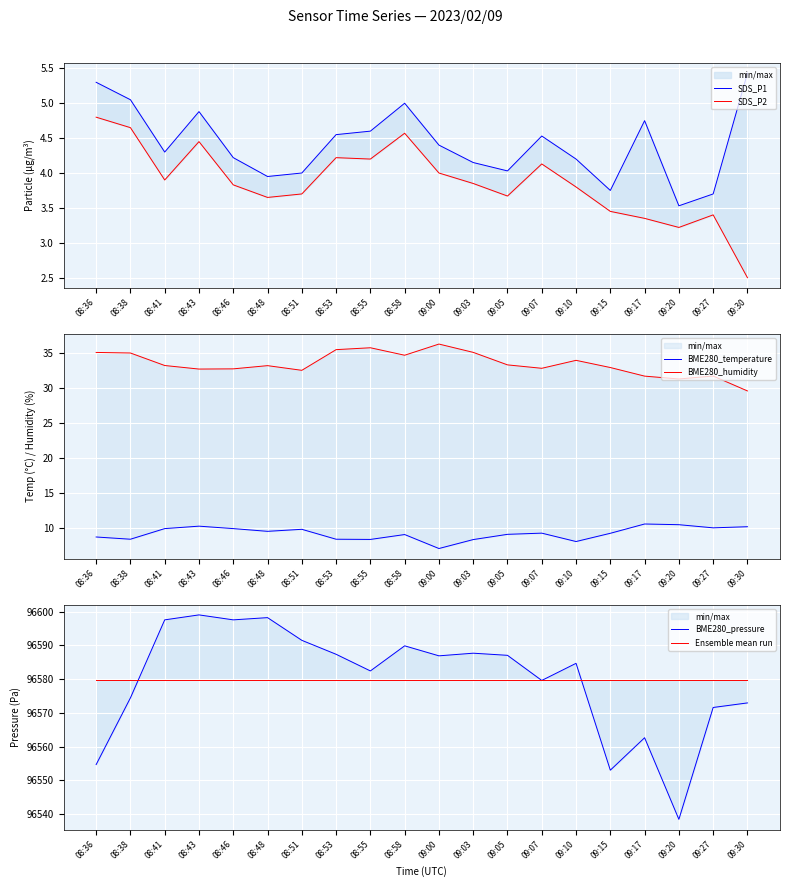

What is the value of the BME280_temperature point at the 18th from the left?

10.5